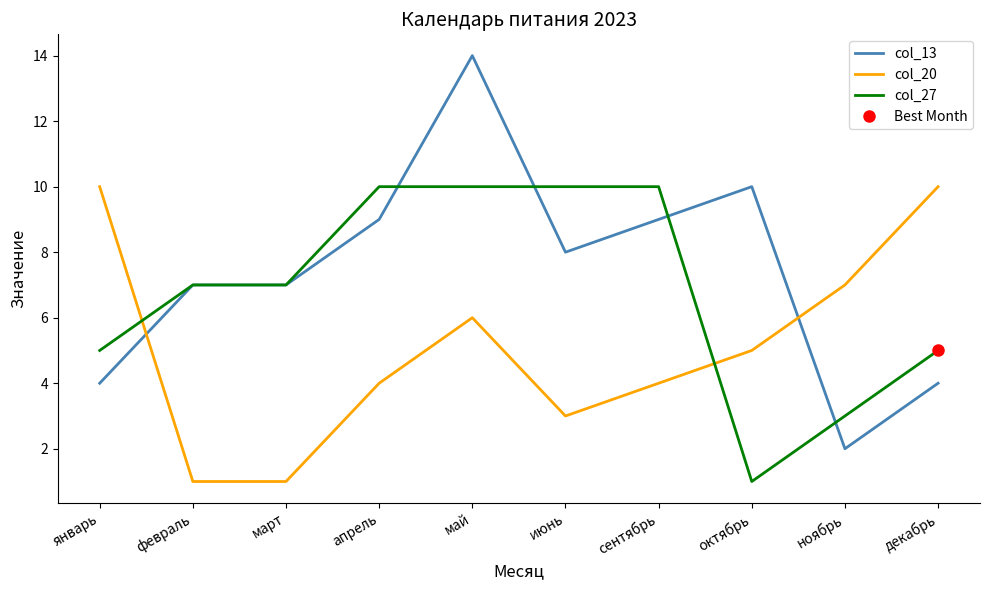

List the labels in order of col_13 value, largest first.

май, октябрь, апрель, сентябрь, июнь, февраль, март, январь, декабрь, ноябрь